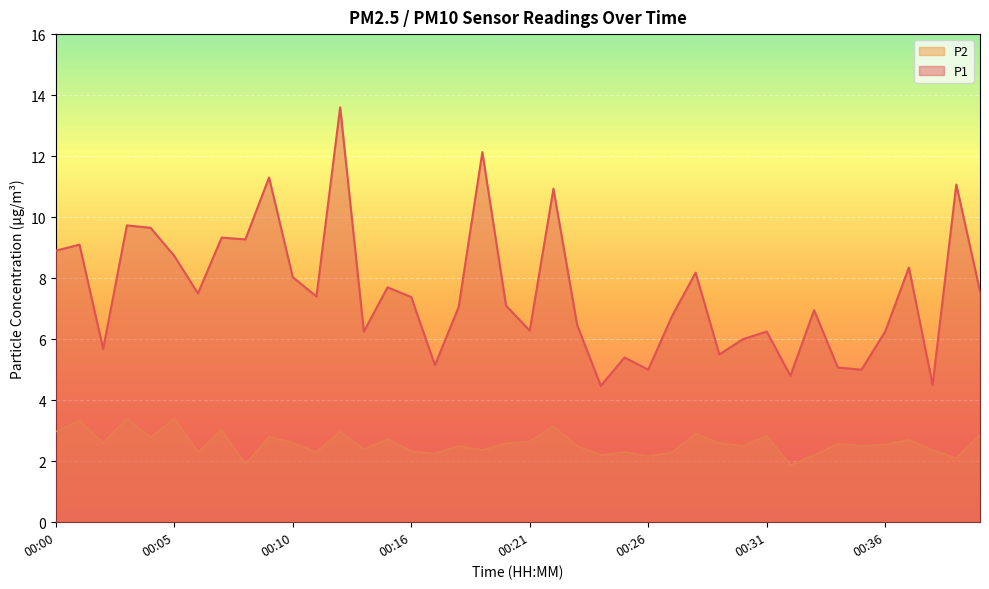

What is the sum of the P1 values at 00:11 and 00:03?

17.1